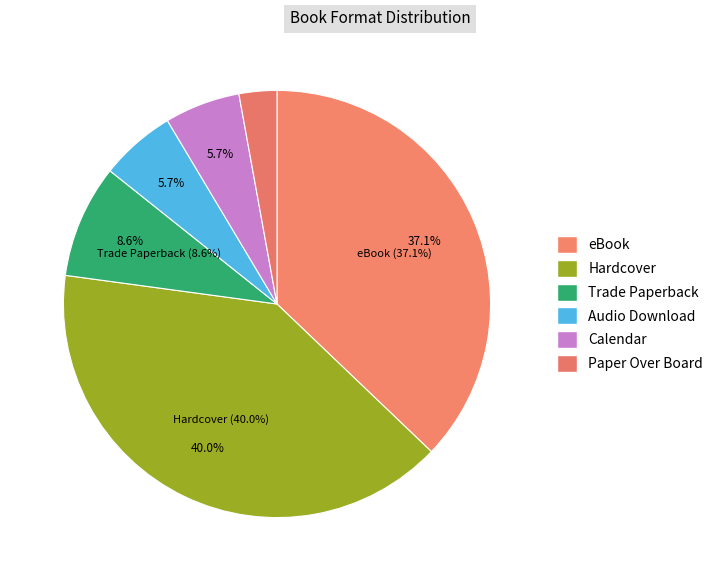

Which has a higher value, Hardcover or Paper Over Board?

Hardcover